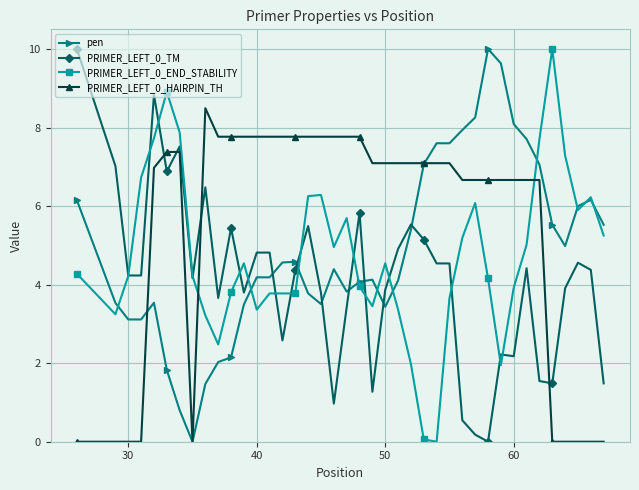

True or false: PRIMER_LEFT_0_TM and pen cross at least once.

True